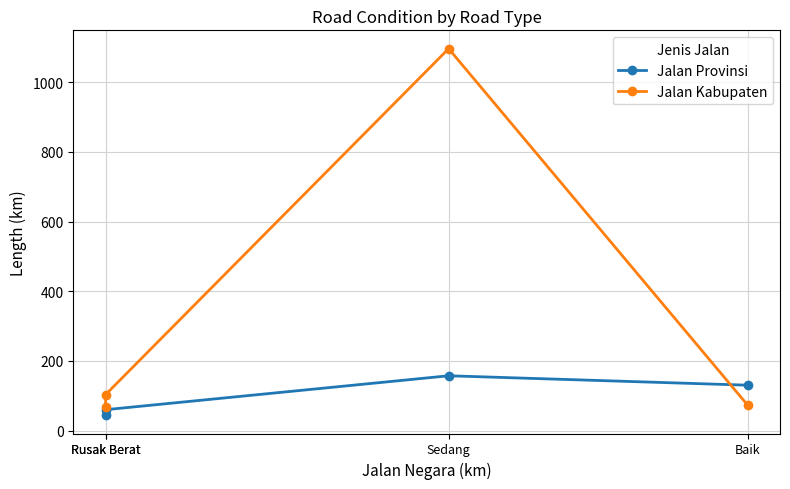

The value of Jalan Kabupaten at Sedang is 1430.6. True or false?

False